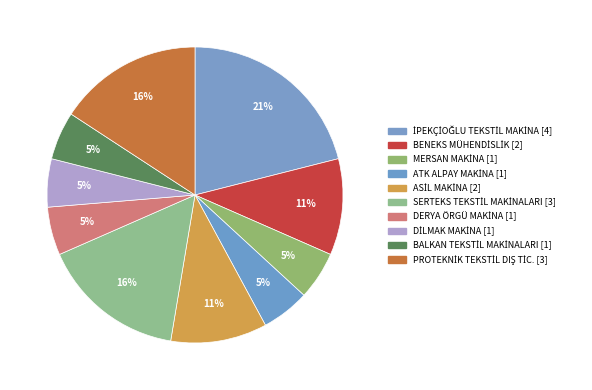

To the nearest percent, what is the combined percentage of BALKAN TEKSTİL MAKİNALARI and ASİL MAKİNA?

16%